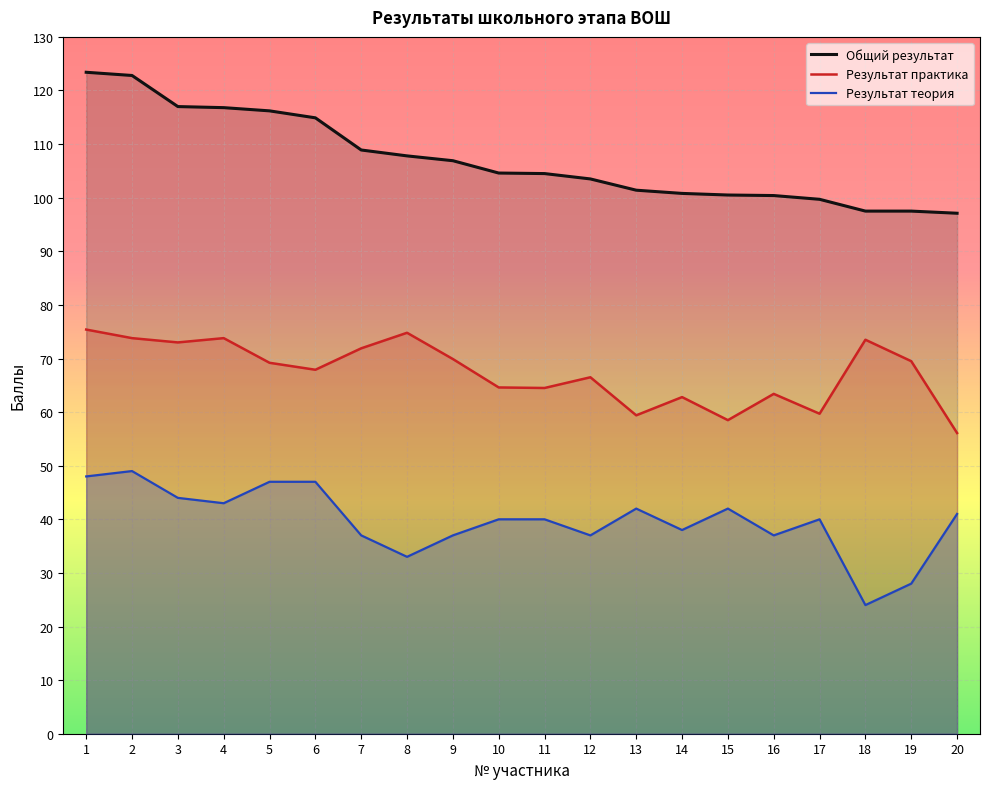

Does the chart display data point markers on the line(s)?

No